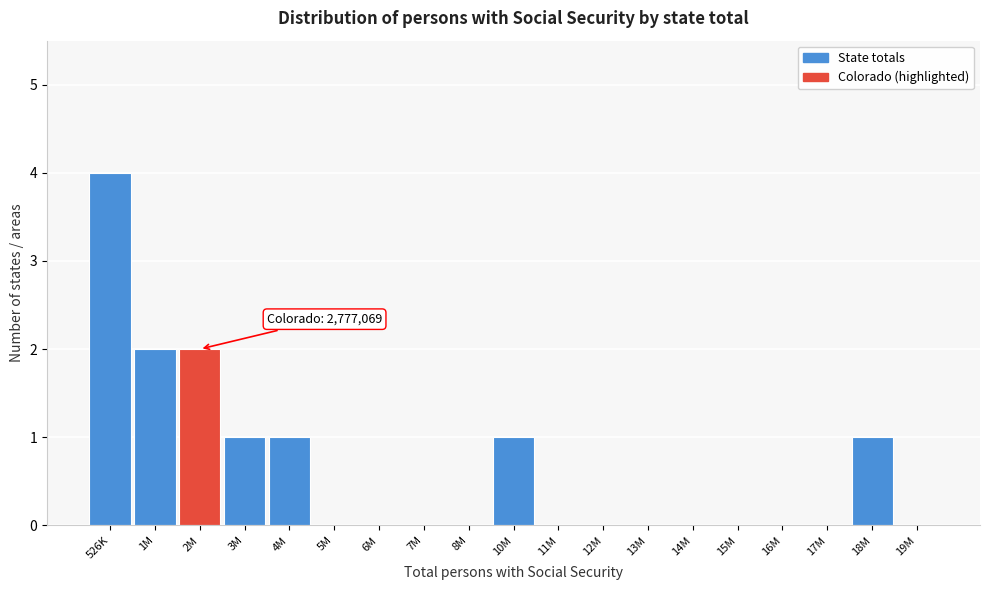

Reading left to right, extract all data points from this chart.

526K=4	1M=2	2M=2	3M=1	4M=1	5M=0	6M=0	7M=0	8M=0	10M=1	11M=0	12M=0	13M=0	14M=0	15M=0	16M=0	17M=0	18M=1	19M=0